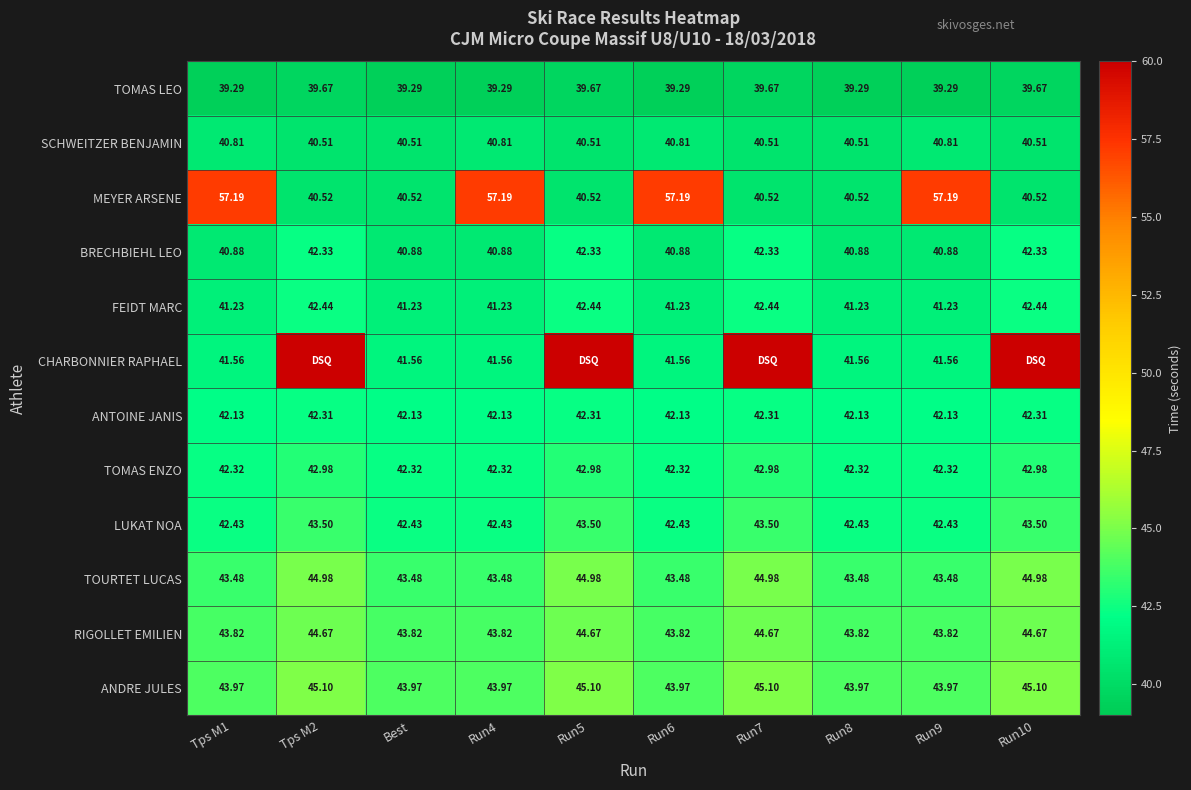

Is the value of SCHWEITZER BENJAMIN at Tps M1 greater than the value of MEYER ARSENE at Run4?

No